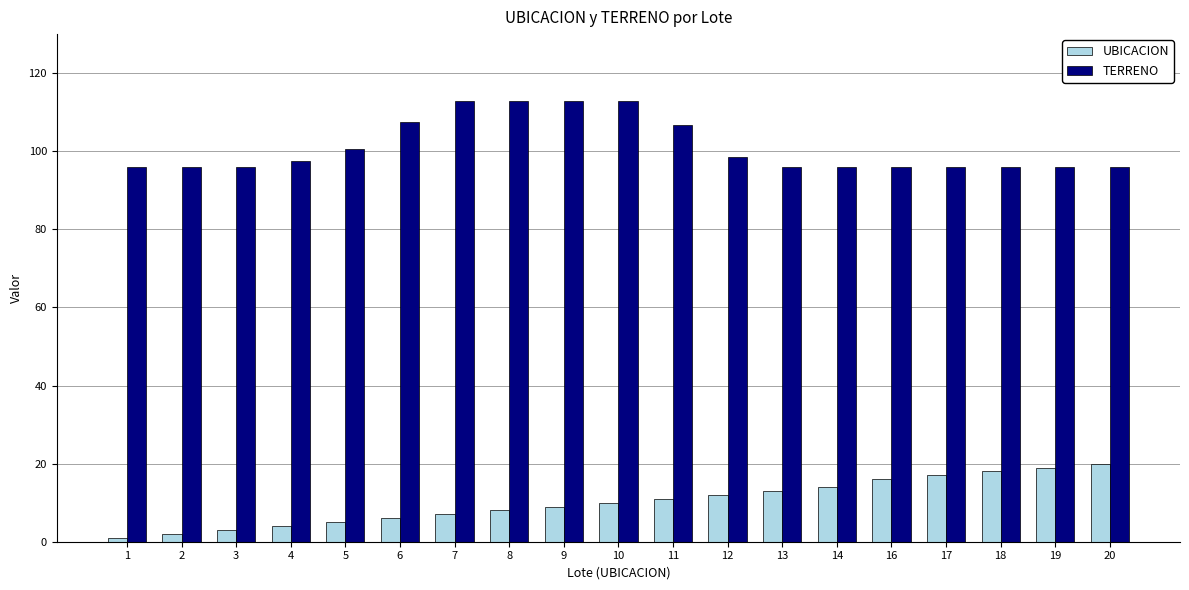

What is the difference between the highest and lowest values at 10?

102.8